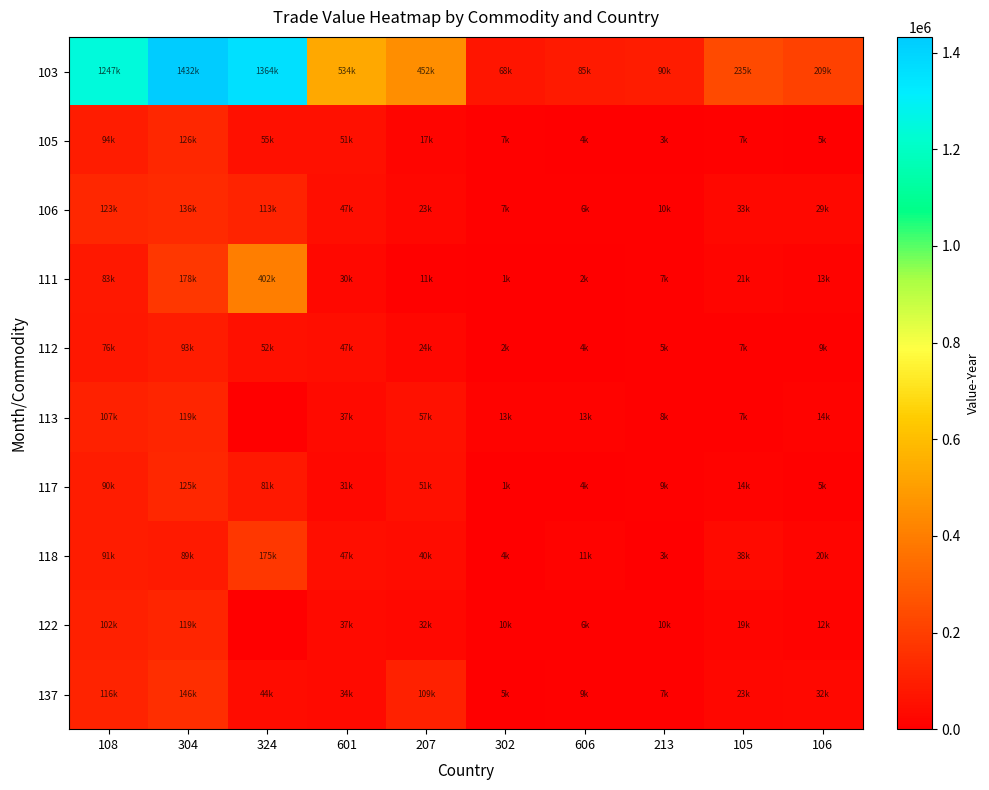

At which category is the sum across all series the highest?

304